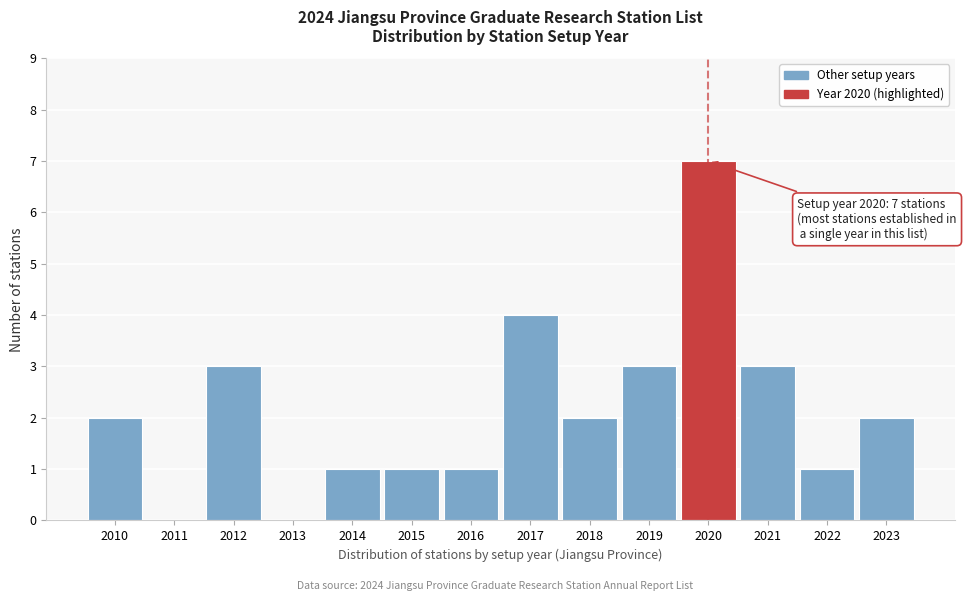

Reading left to right, list all the values displayed in this chart.

2010=2	2011=0	2012=3	2013=0	2014=1	2015=1	2016=1	2017=4	2018=2	2019=3	2020=7	2021=3	2022=1	2023=2